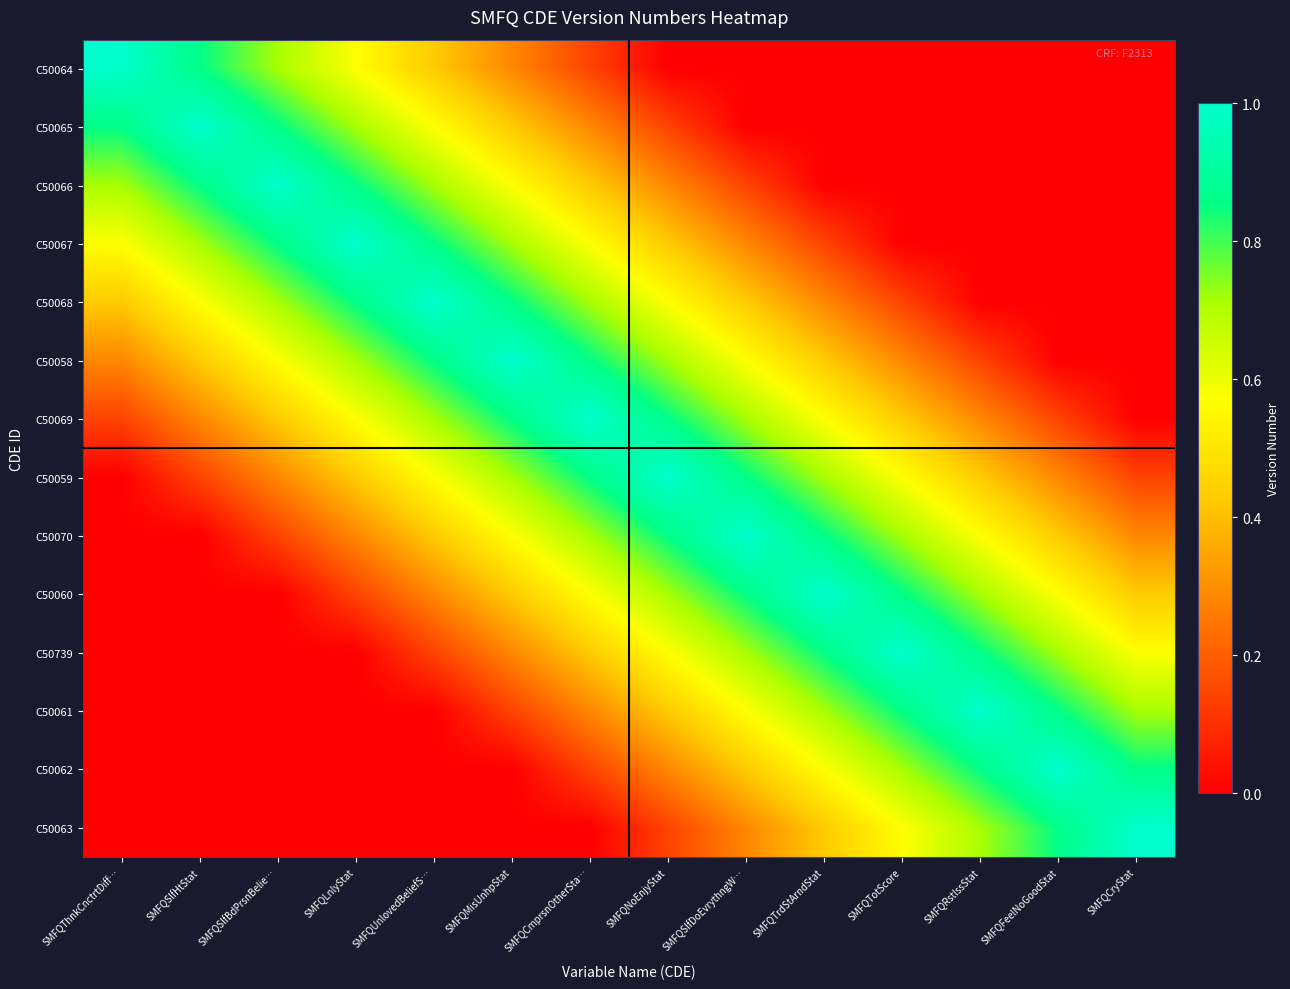

At which category is the sum across all series the highest?

SMFQCmprsnOtherSta…